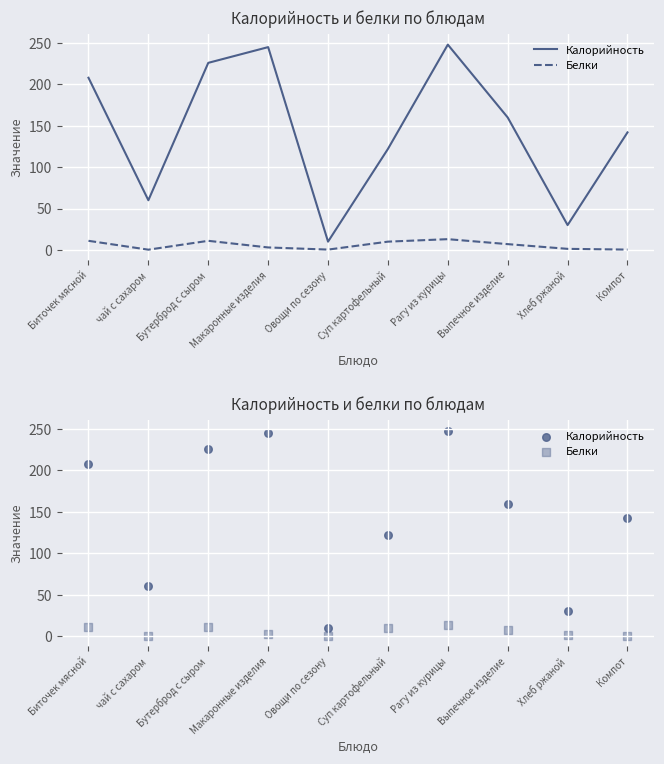

At how many categories does at least one series exceed 216?

3